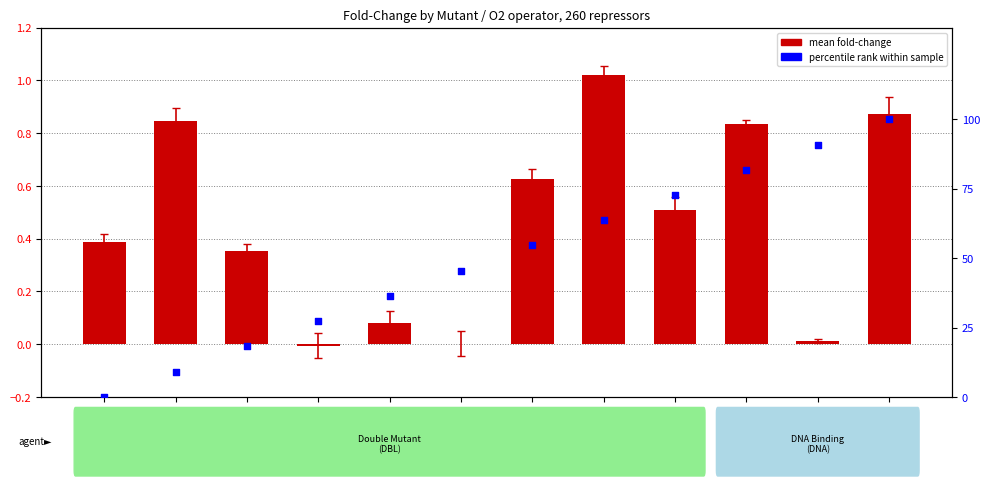

Which series has the largest total across all categories?

percentile rank